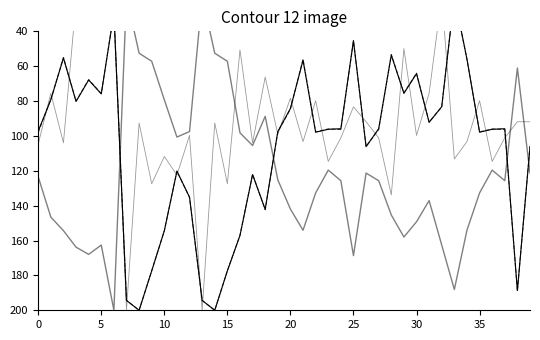

In col_516, how many points are lower than both neighbors (excluding endpoints)?

12